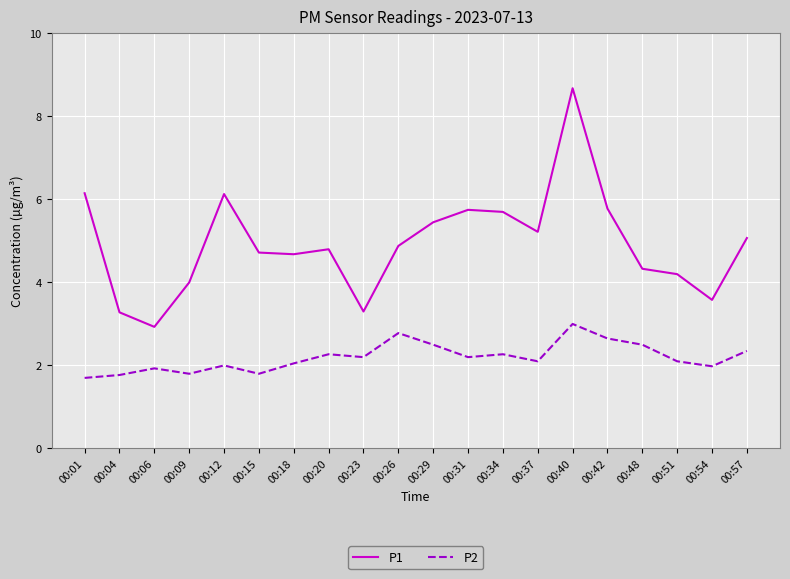

Which series has the widest spread of values?

P1